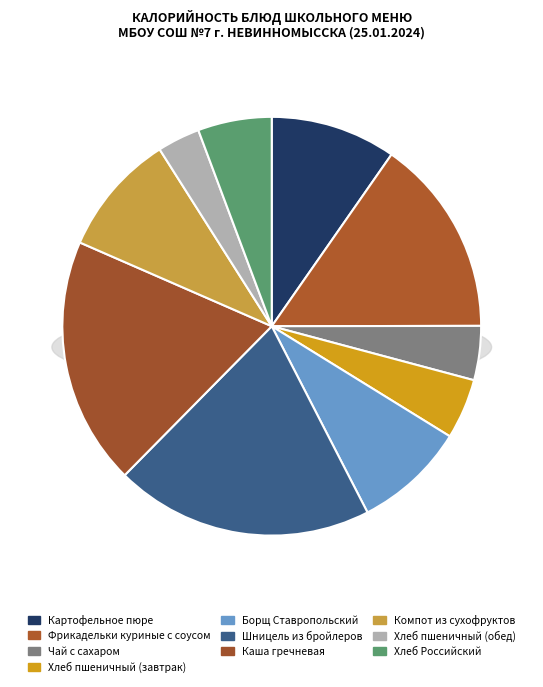

Count the number of slices in the pie.

10